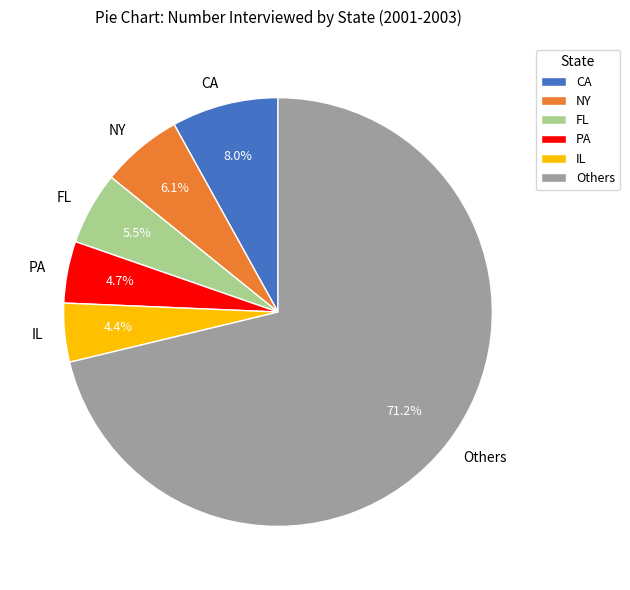

What is the largest slice in the pie chart?

Others